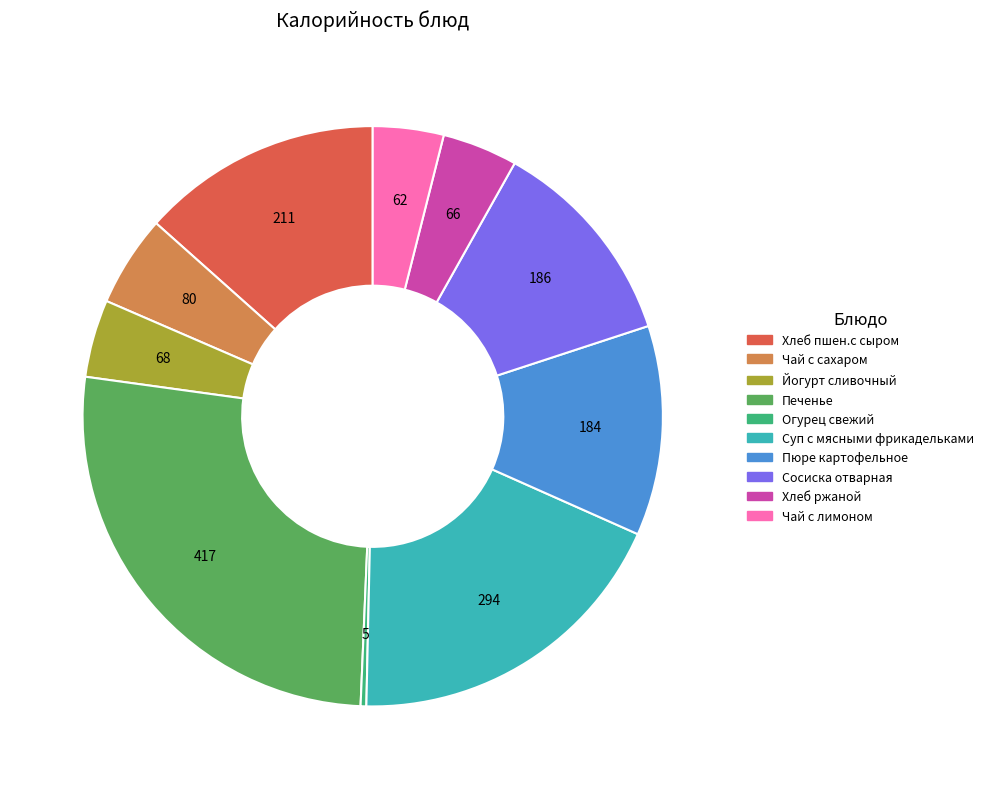

The Хлеб ржаной slice represents 4% of the pie. True or false?

True